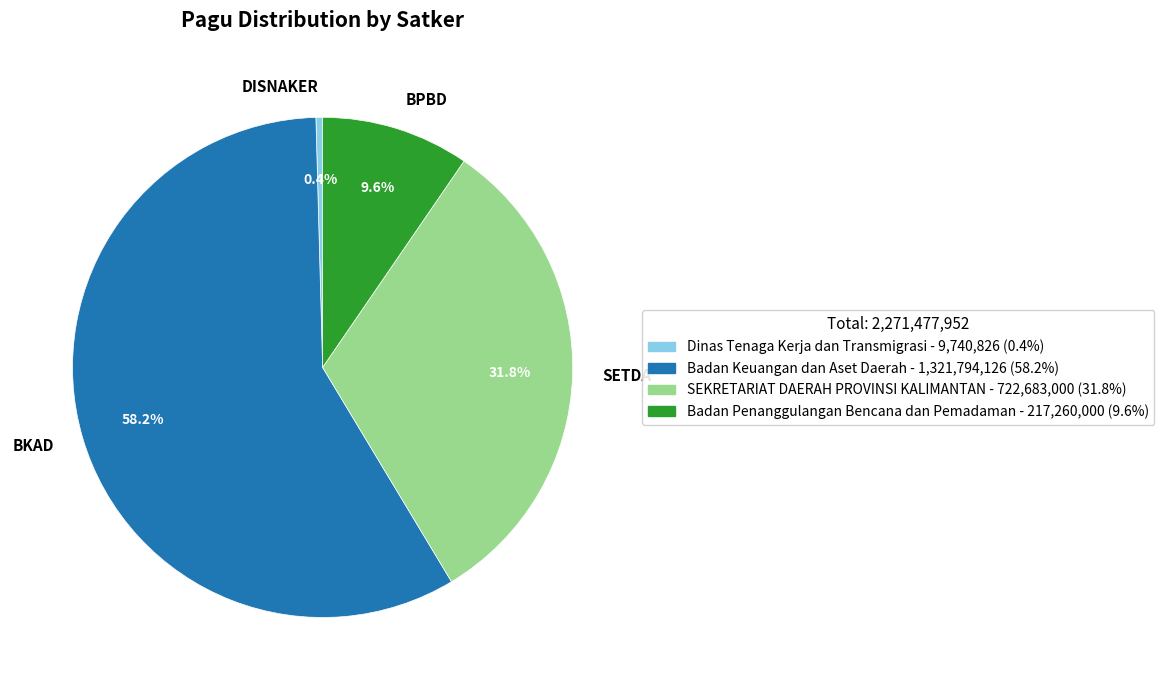

What portion of the pie excludes BKAD?

41.8%